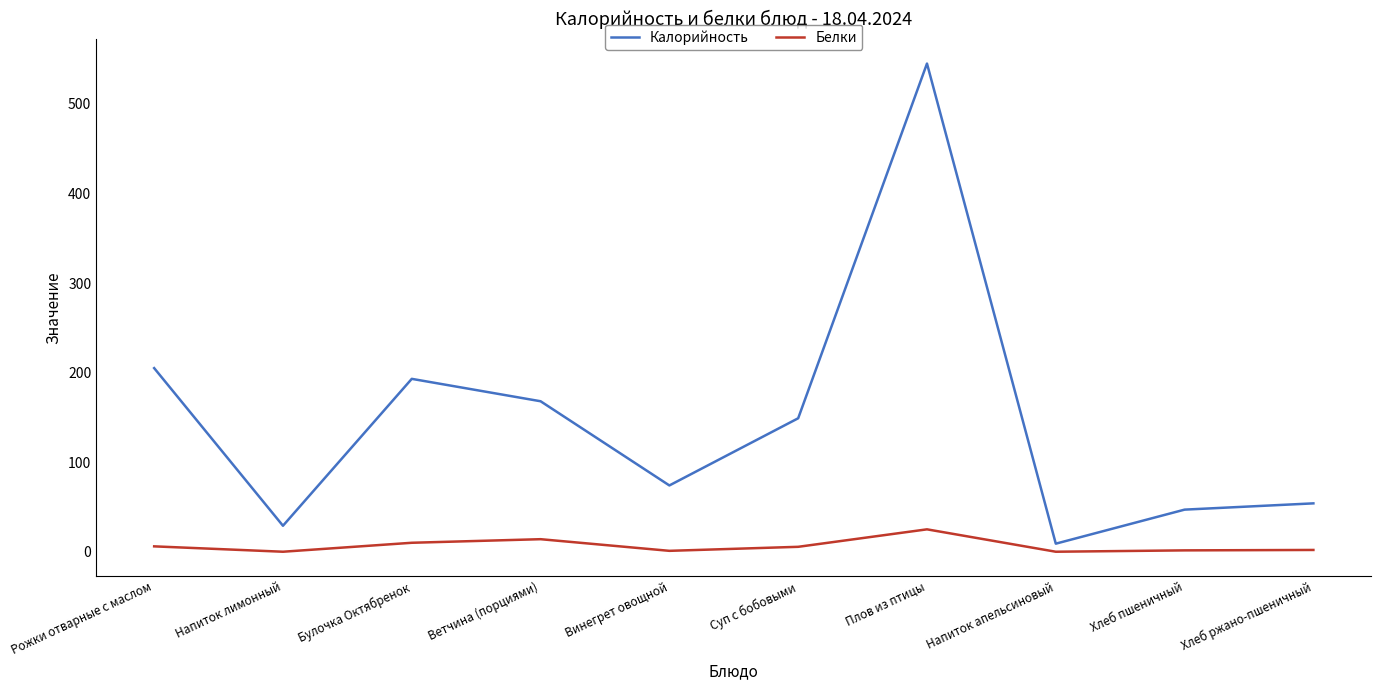

What value does the Белки series have at Ветчина (порциями)?

14.0